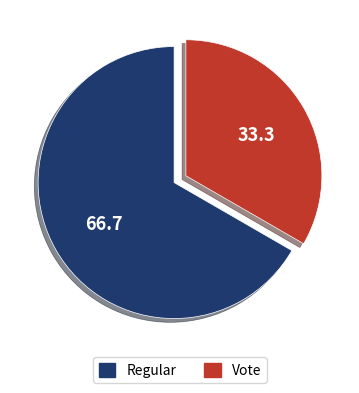

Approximately how many times larger is the value at Vote compared to Regular?

0.5